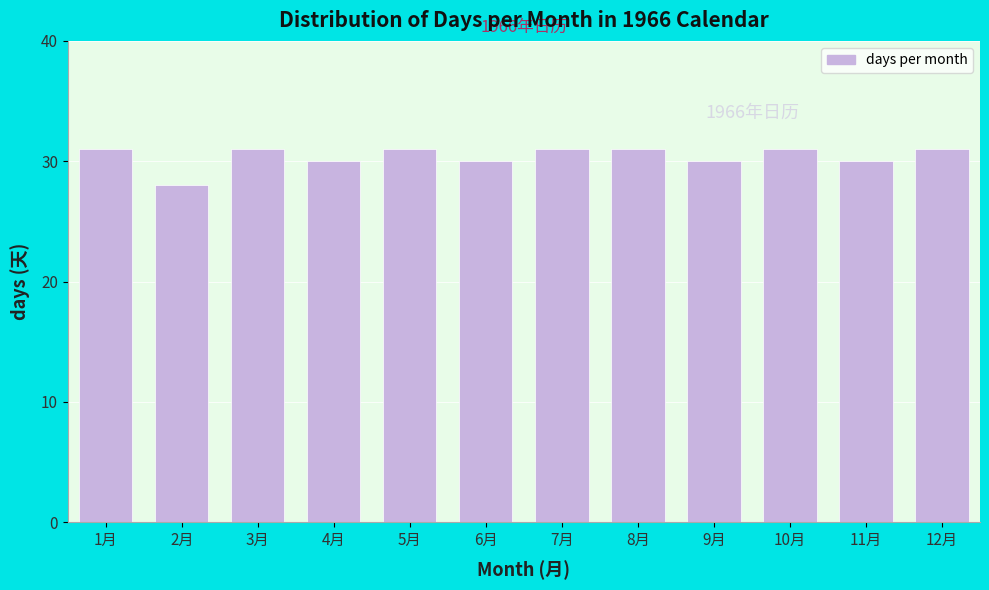

Reading left to right, what are all the values shown in this chart?

31	28	31	30	31	30	31	31	30	31	30	31